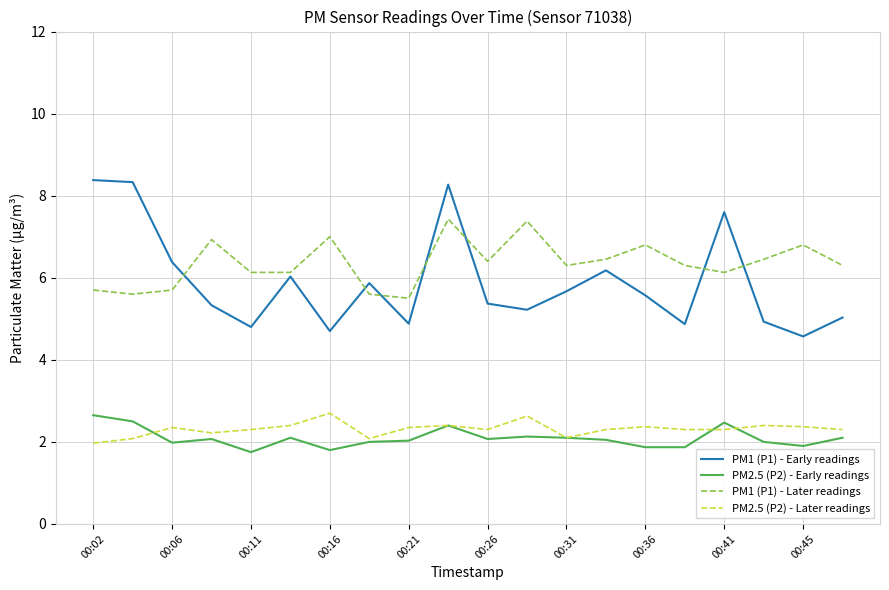

What is the sum of all PM1 (P1) - Later readings values?

127.0